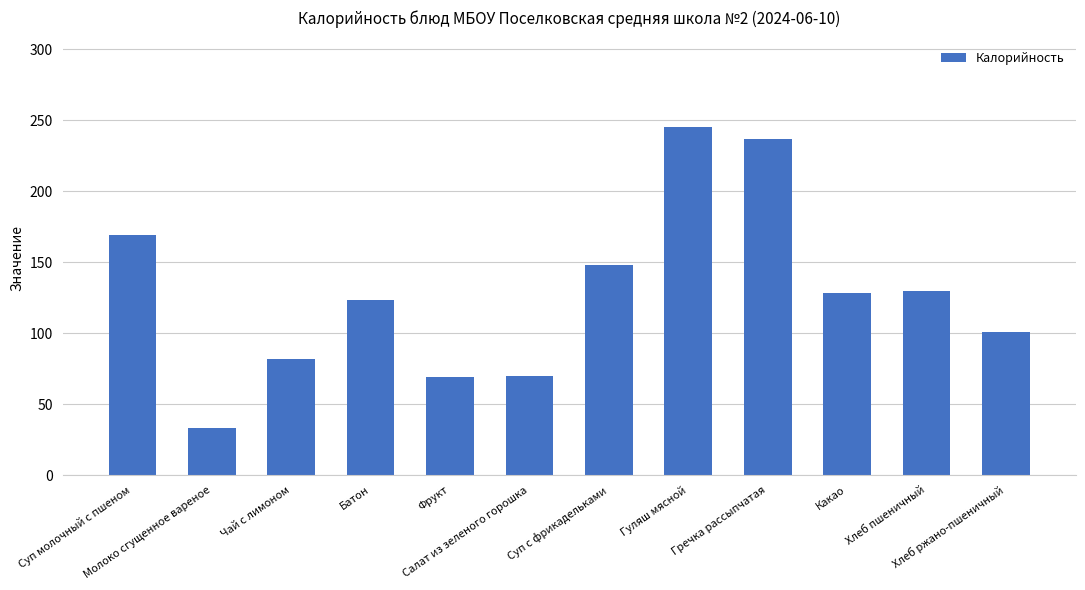

How many bars are there in total?

12